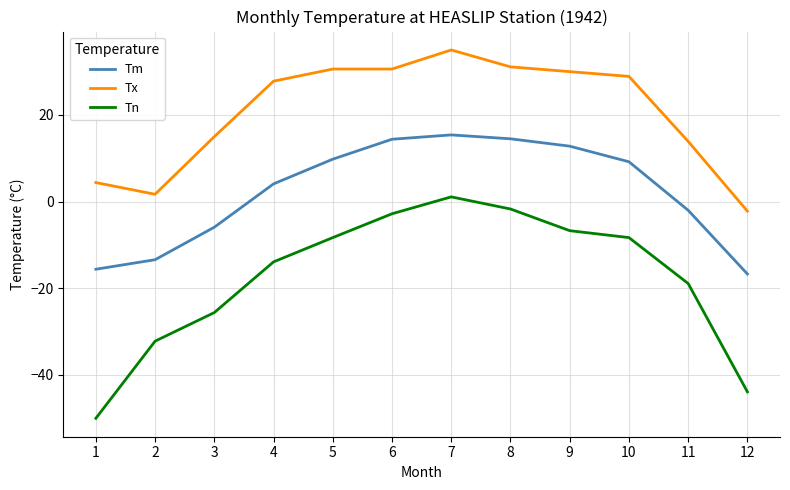

True or false: Tn and Tx intersect in this chart.

False